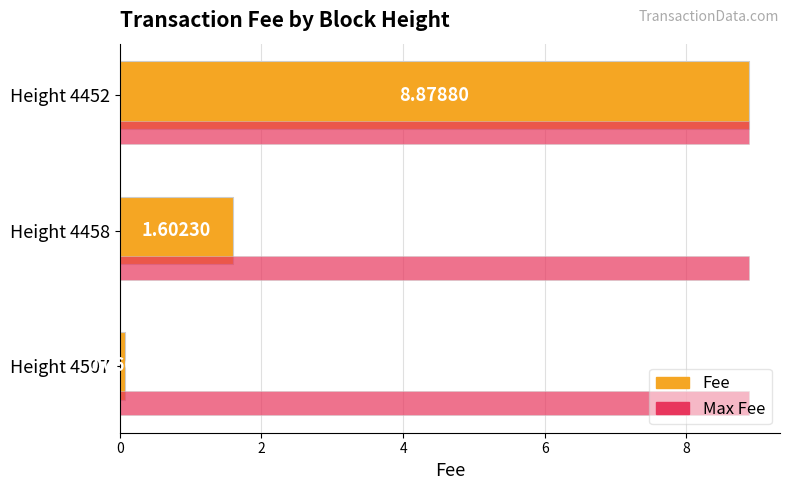

List the series in order of their overall mean, highest first.

Max Fee, Fee